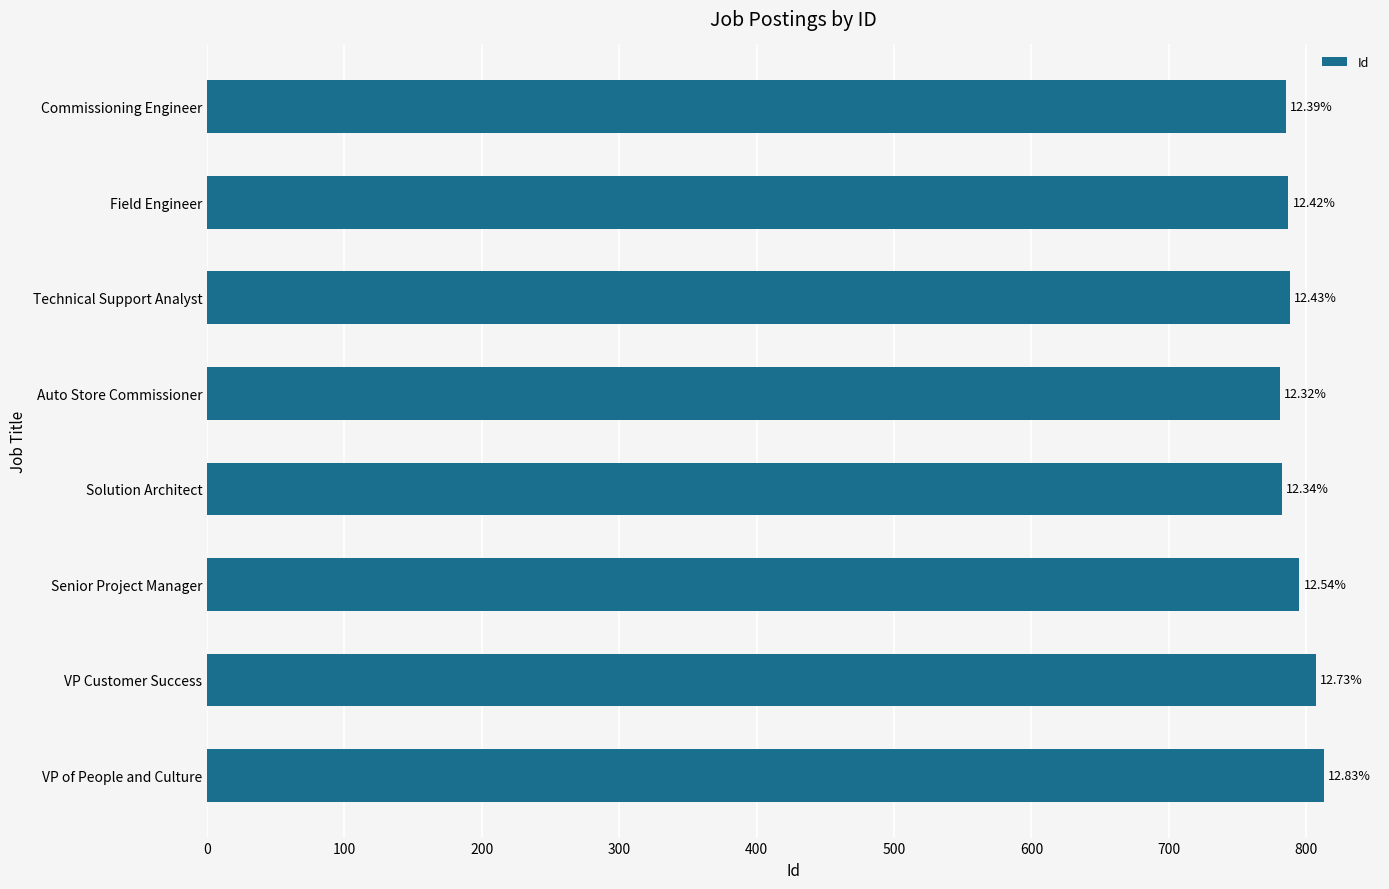

Are the bars horizontal?

Yes